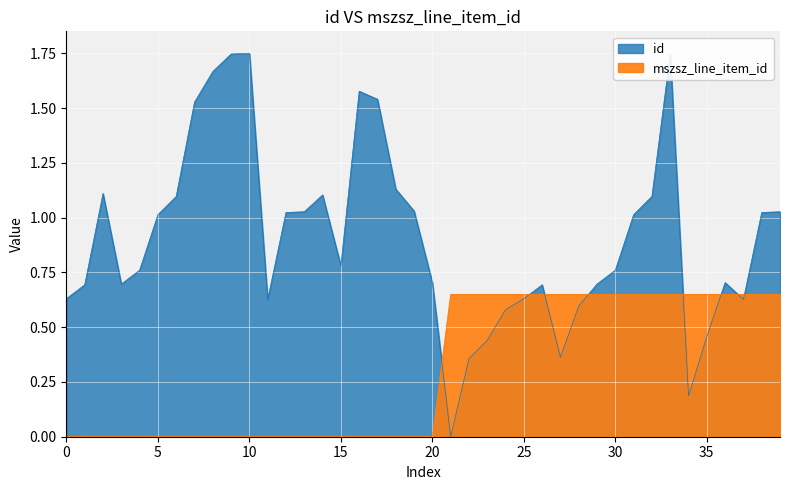

How many lines are shown in the chart?

2